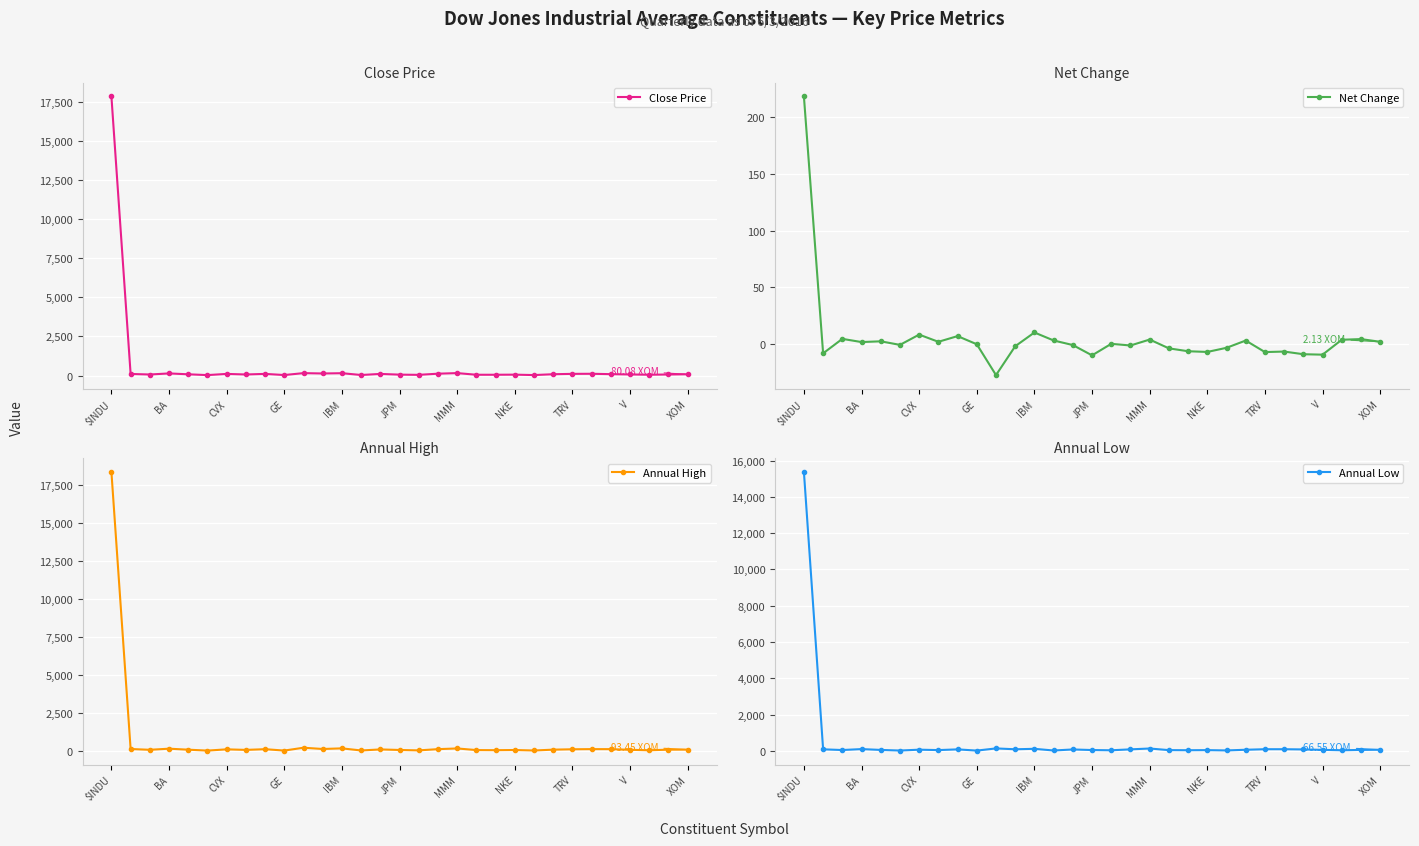

How many lines are shown in the chart?

4